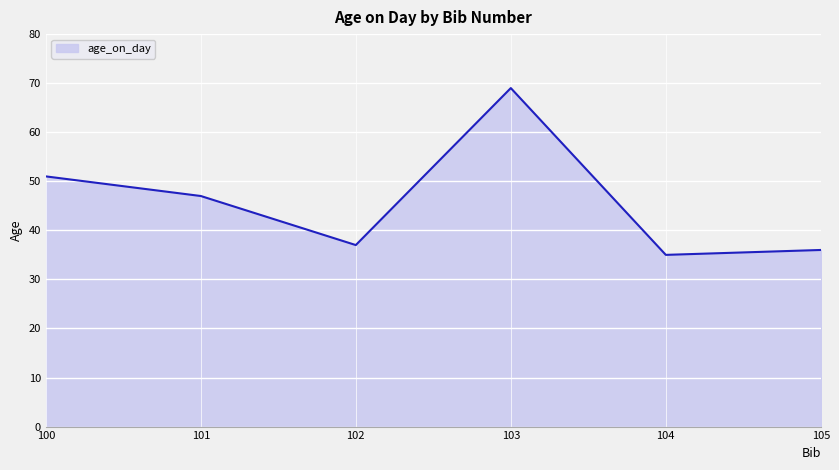

What is the ratio of the value at 104 to the value at 105?

1.0